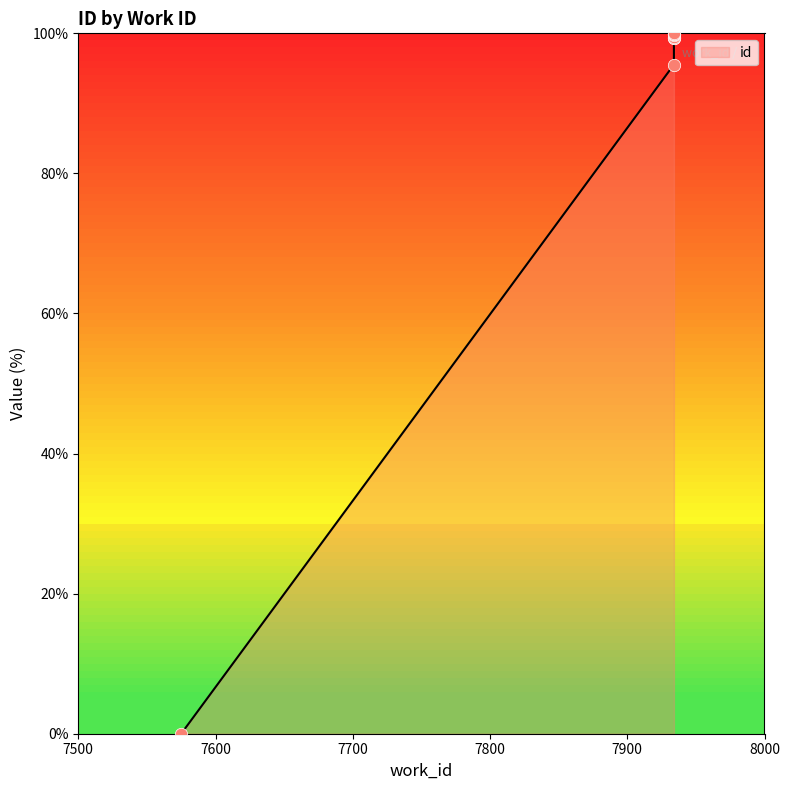

Between 7934 and 7934, which is larger?

7934